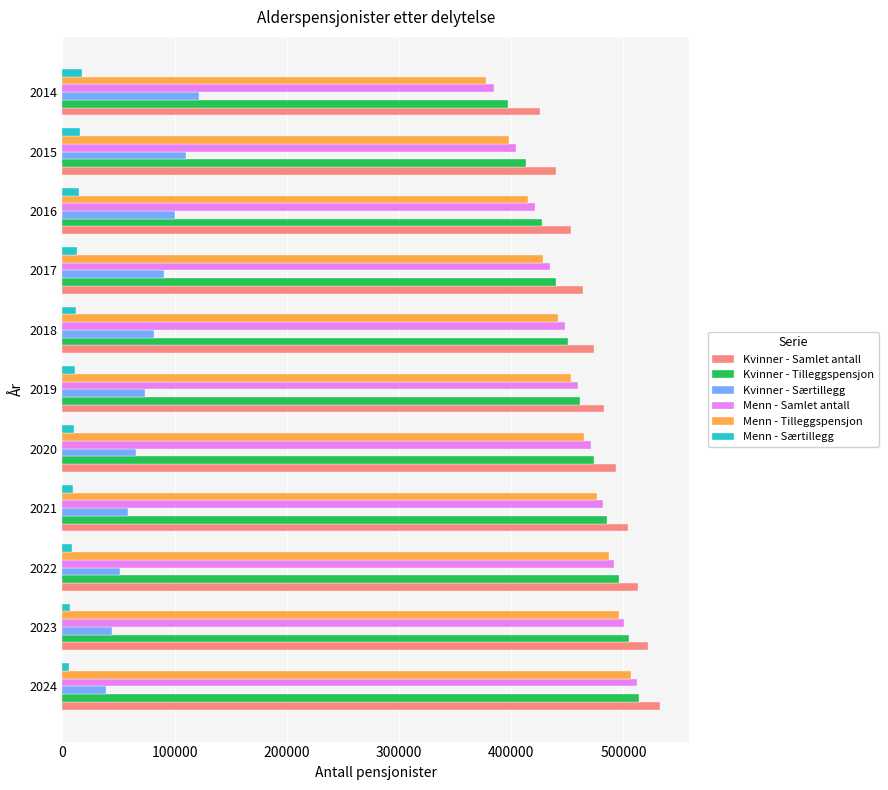

The value of Menn - Samlet antall at 2016 is 421200. True or false?

True